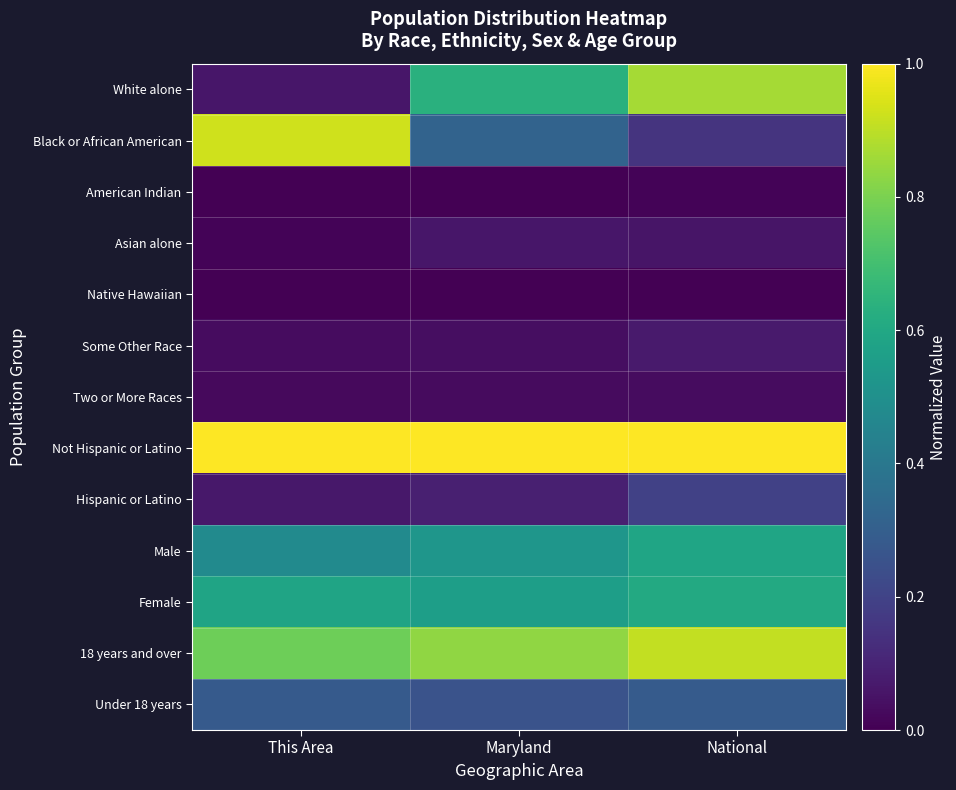

What is the maximum value shown in the chart?

1.0